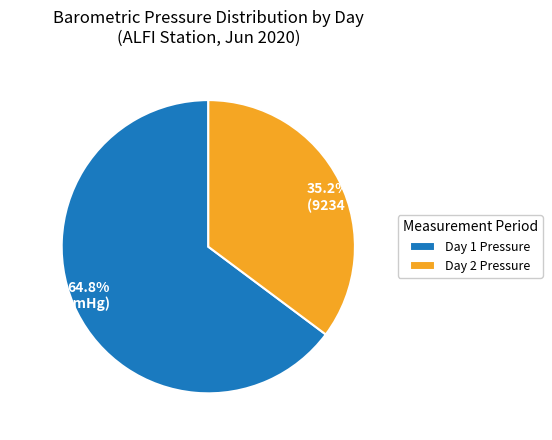

Do 64.8% (16991 mmHg) and 35.2% (9234 mmHg) together represent more than half of the pie?

Yes